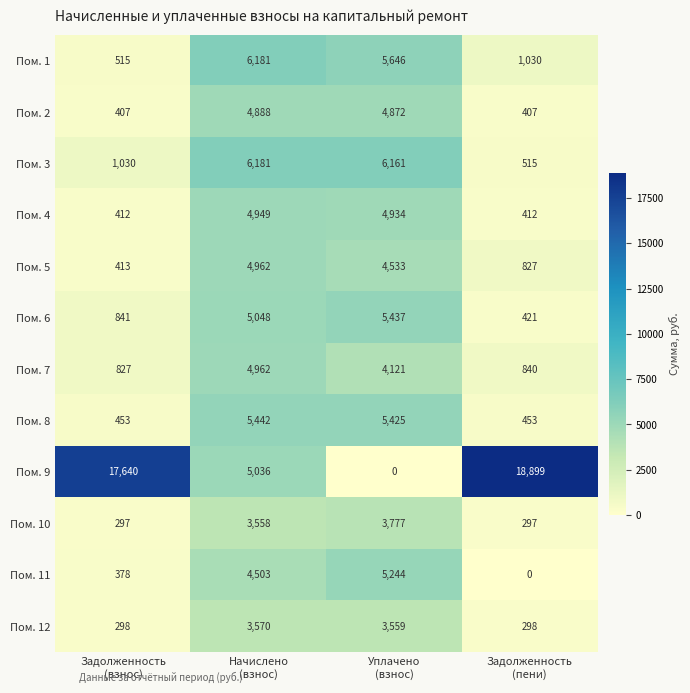

Which series has the largest range (max minus min)?

Пом. 9